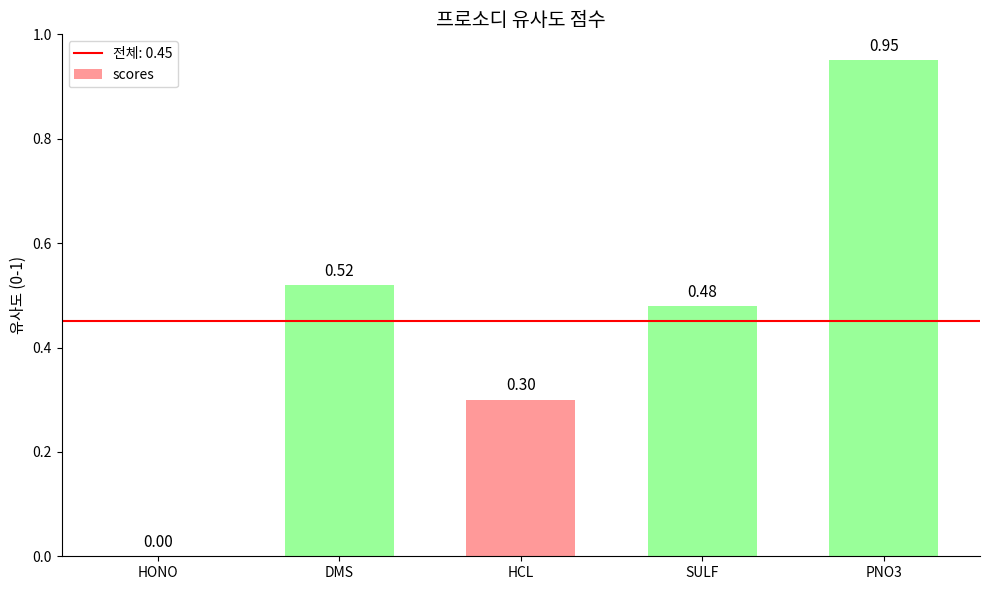

Where is the data nearest to the value 0?

HONO